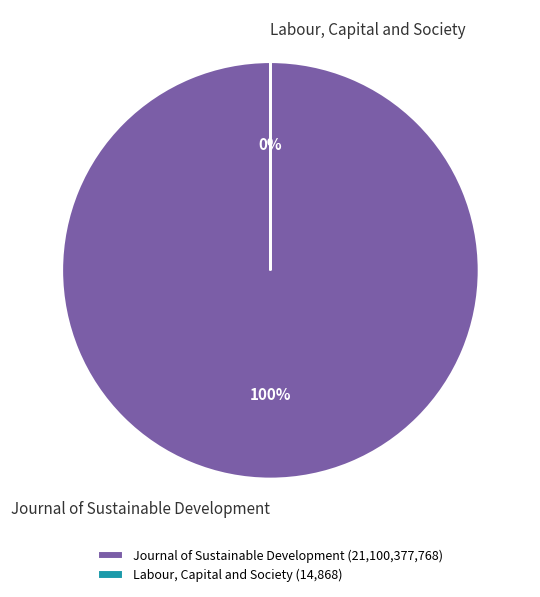

Which slice represents more than half of the pie?

Journal of Sustainable Development